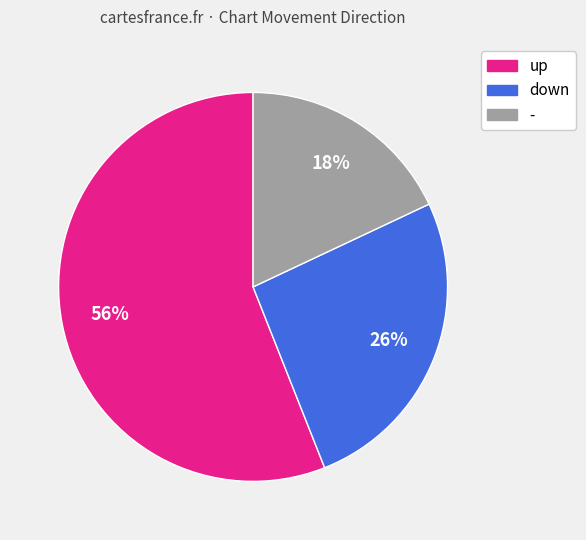

The - slice represents 11% of the pie. True or false?

False